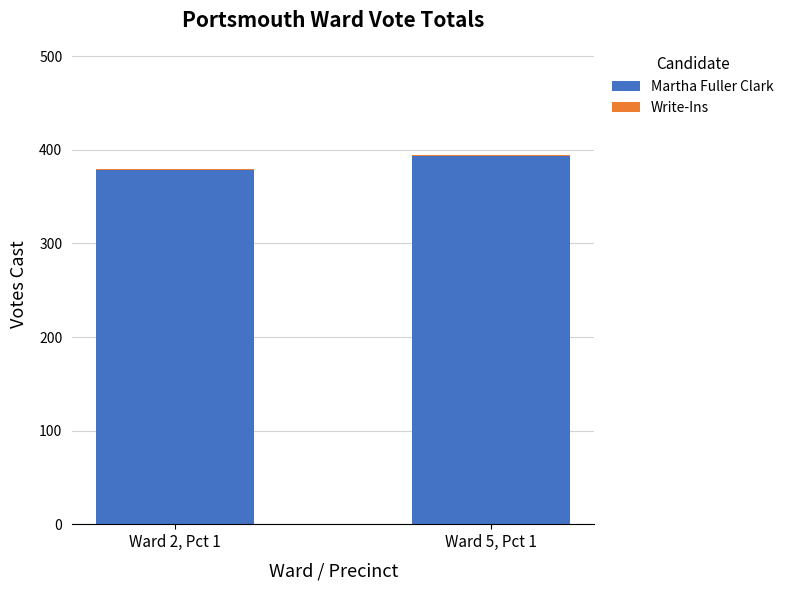

Count the number of categories in the chart.

2